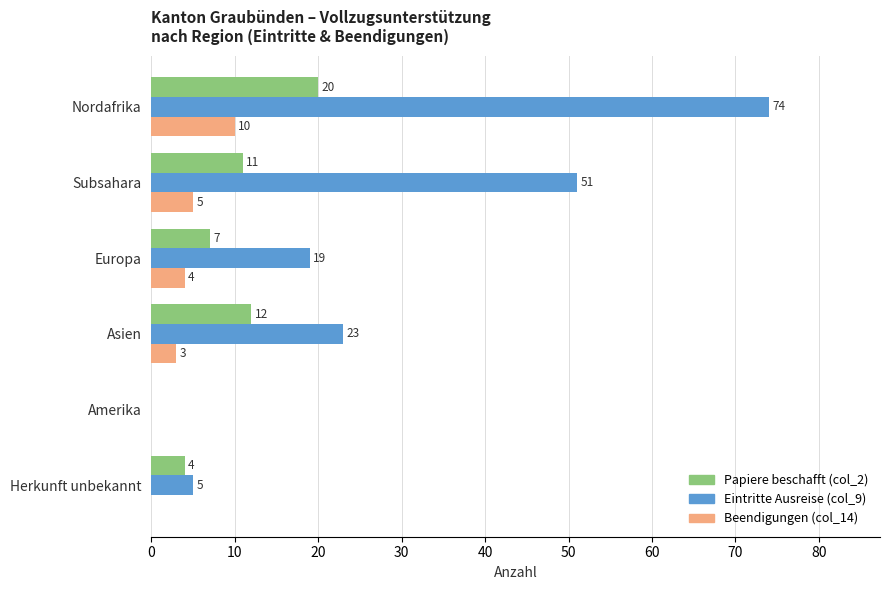

What is the sum of all Papiere beschafft (col_2) values?

54